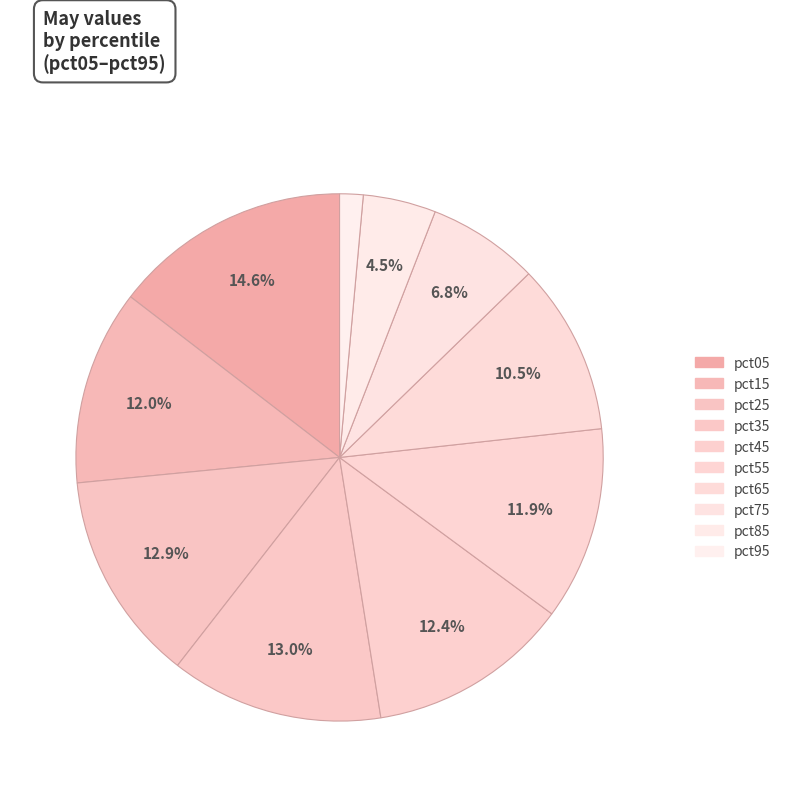

To the nearest percent, what percentage of the pie is pct75?

7%